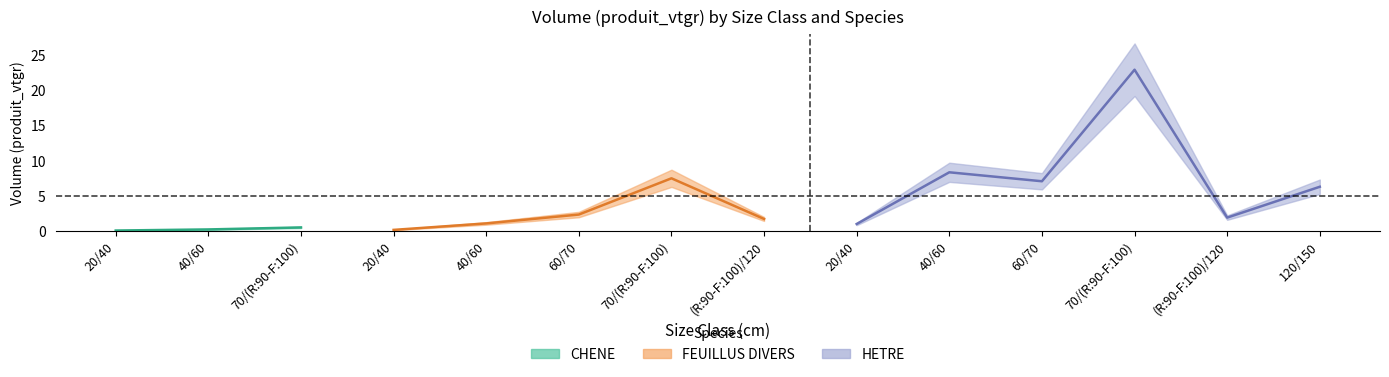

At which label is CHENE closest to 0?

20/40